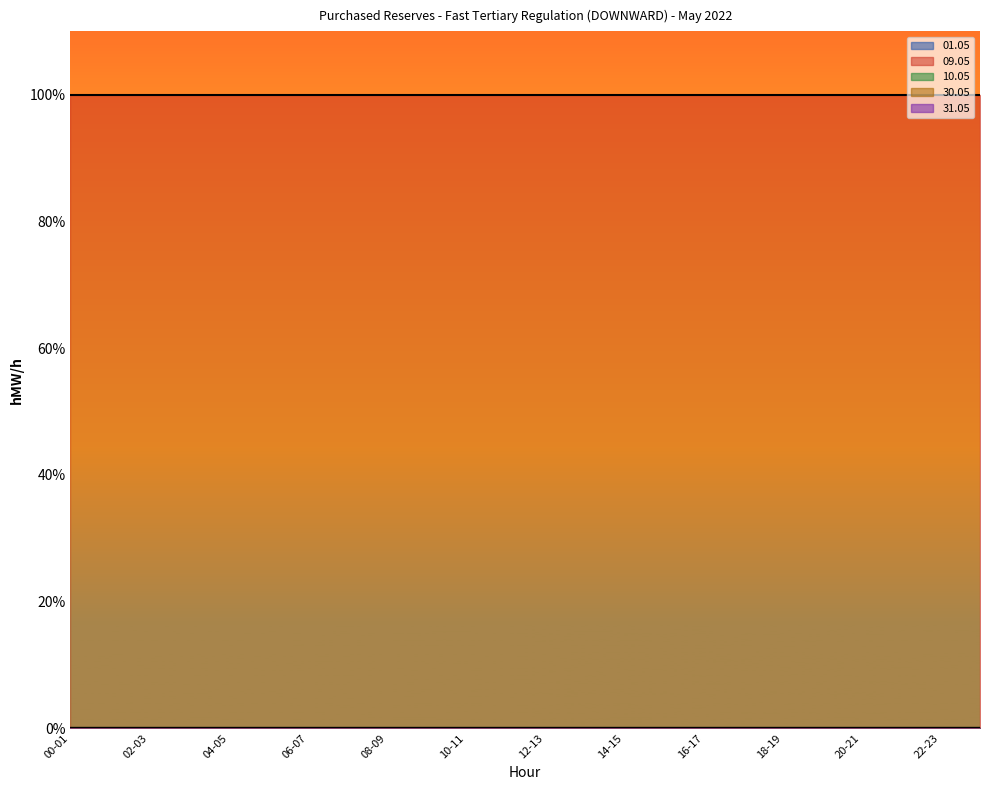

True or false: 30.05 and 10.05 cross at least once.

False